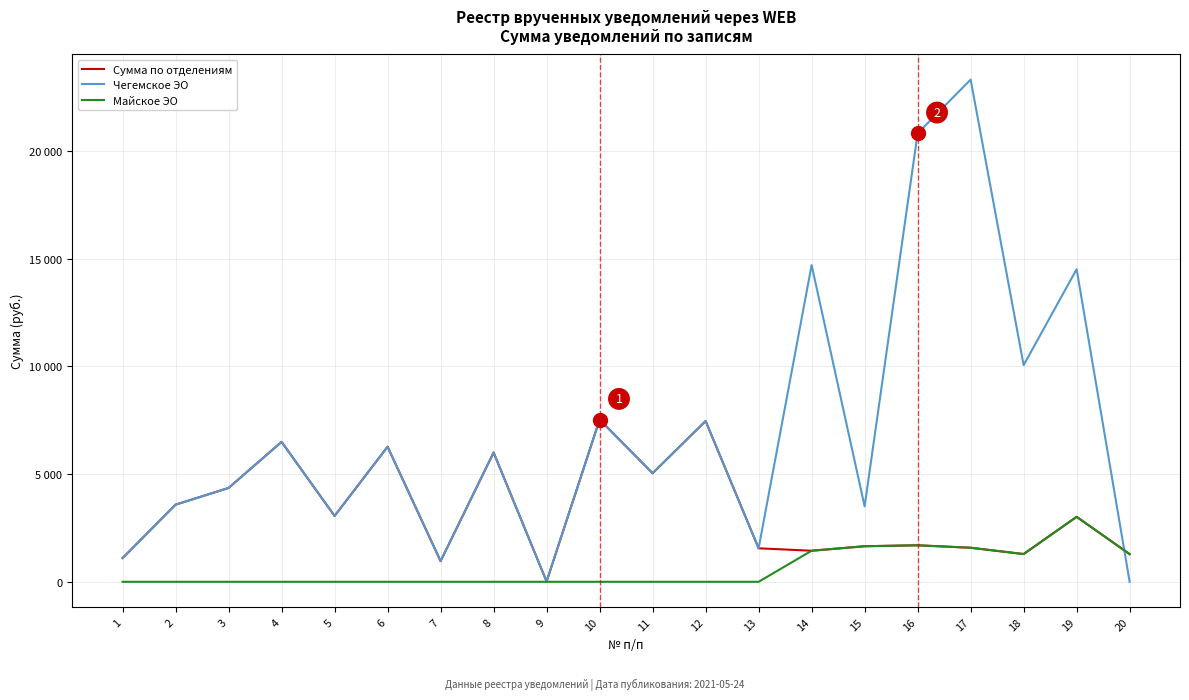

What are all the series names shown in the legend?

Сумма по отделениям, Чегемское ЭО, Майское ЭО